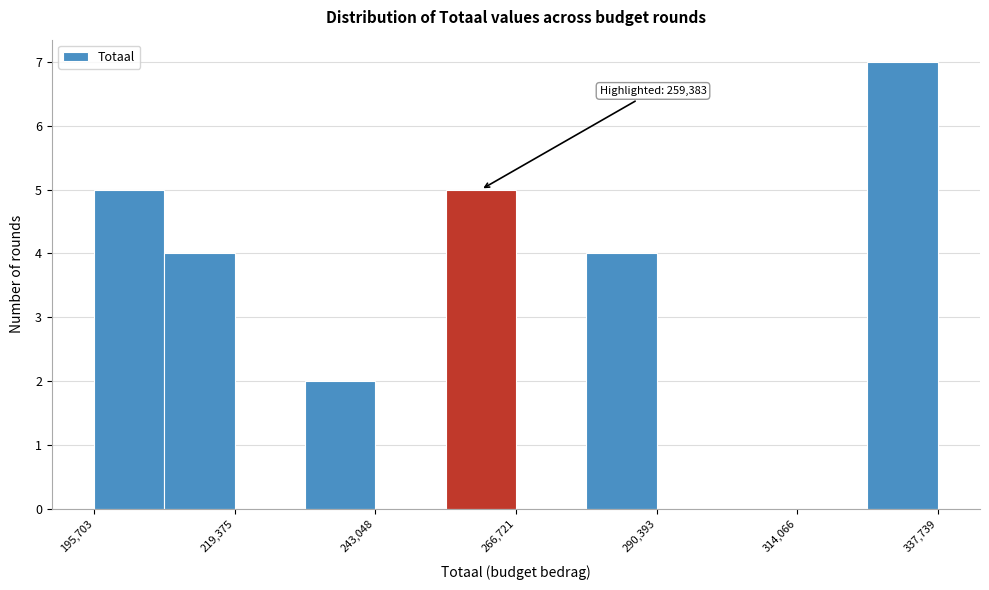

Around what value on the x-axis is the tallest bar? Give the approximate position of its centre, as read against the axis.

330000